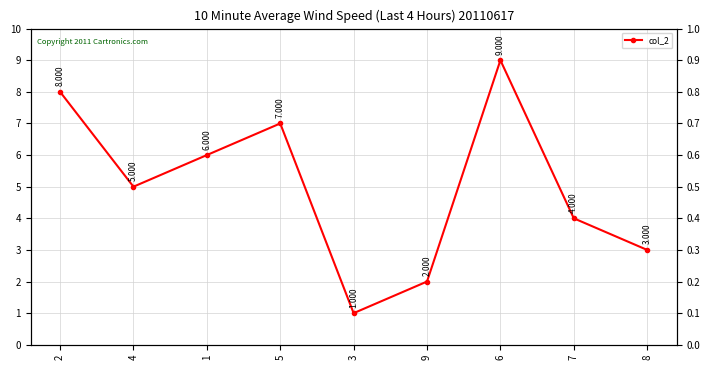

Is this an area chart (filled region under the line)?

No